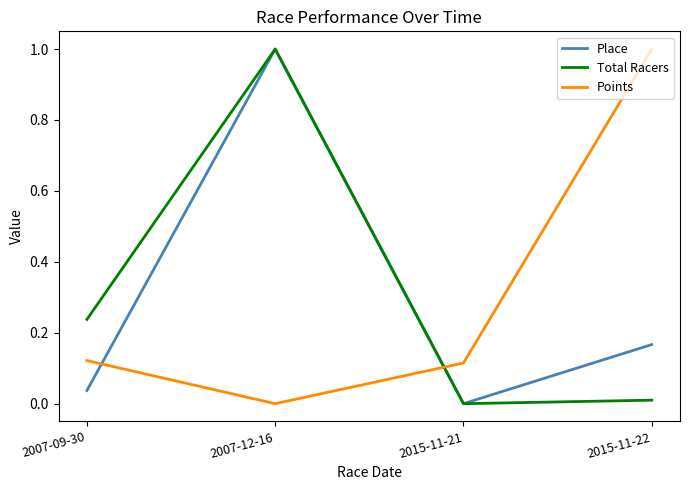

What is the difference between the highest and lowest values at 2007-12-16?

1.0